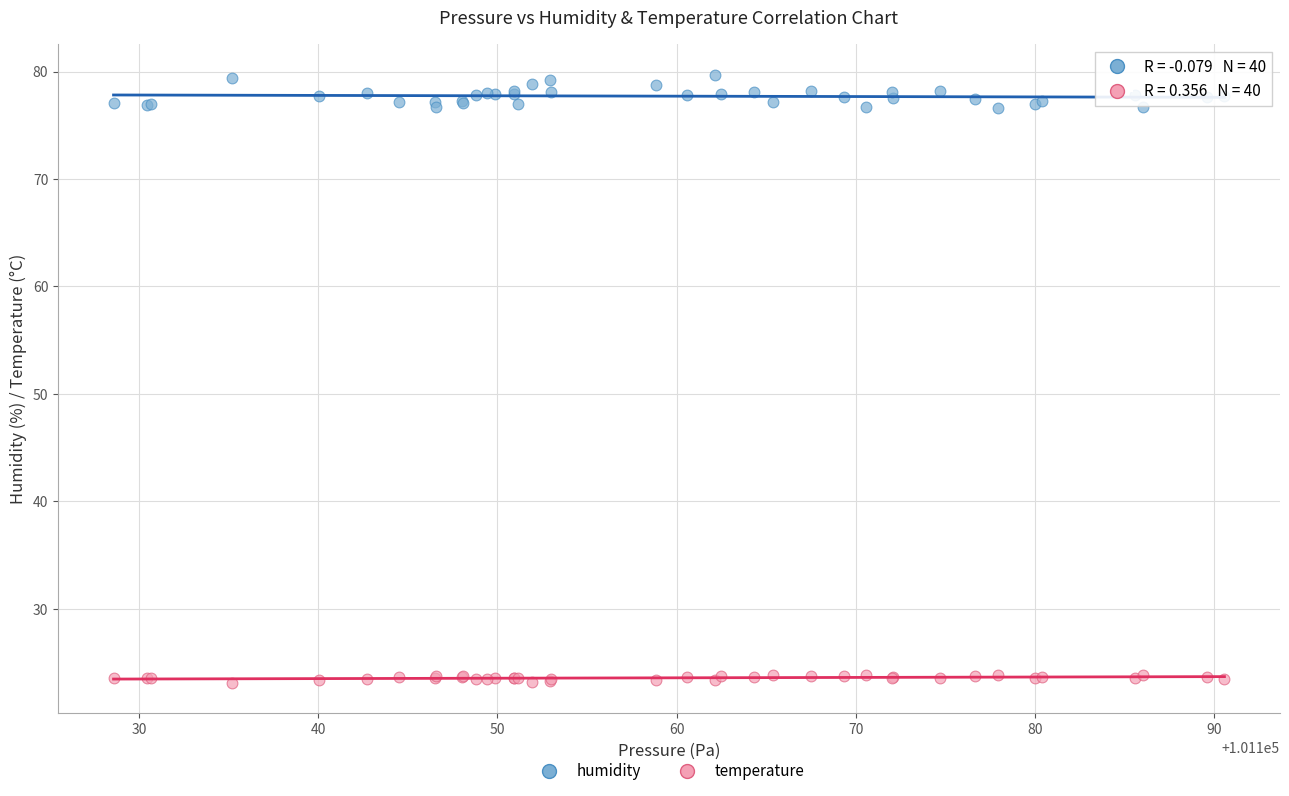

Which series has the widest spread of Y values?

humidity